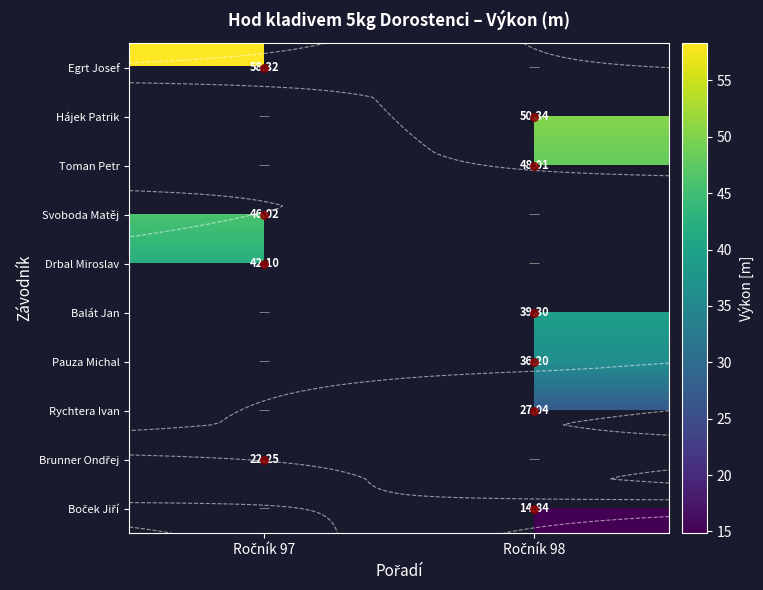

Between Ročník 98 and Ročník 97, which is larger?

Ročník 97